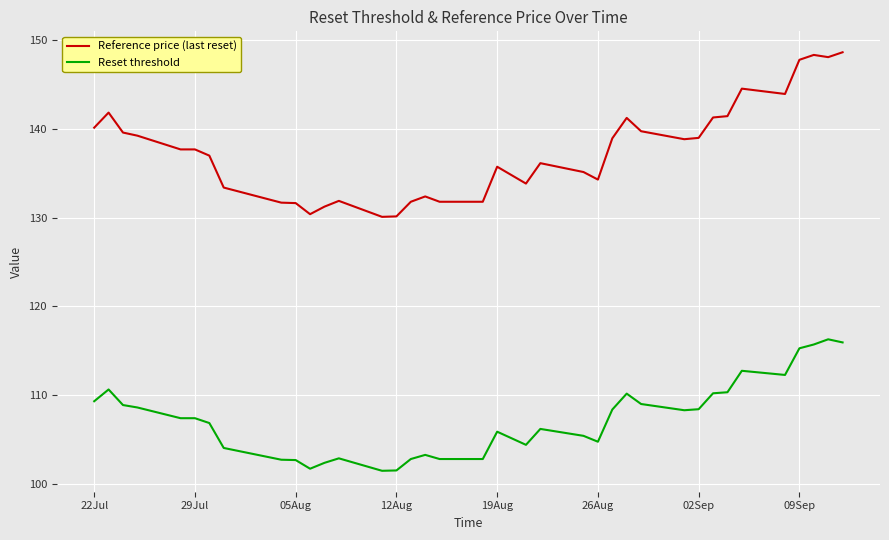

What is the minimum value for Reference price (last reset)?

130.1